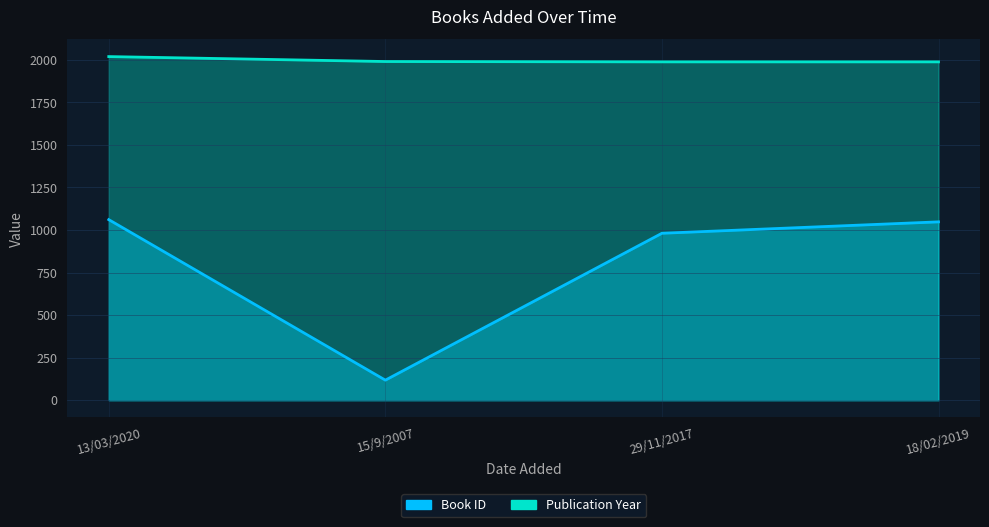

Which series has the largest total across all categories?

Publication Year